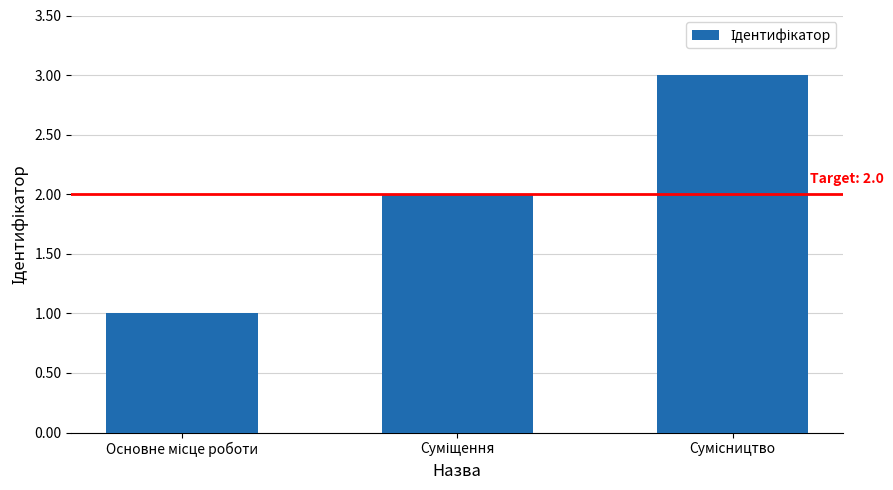

What is the smallest value displayed?

1